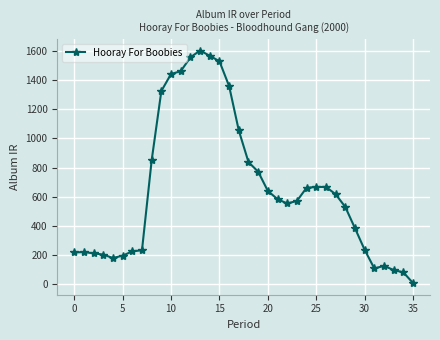

True or false: the data has more than 0 interior local peaks.

True